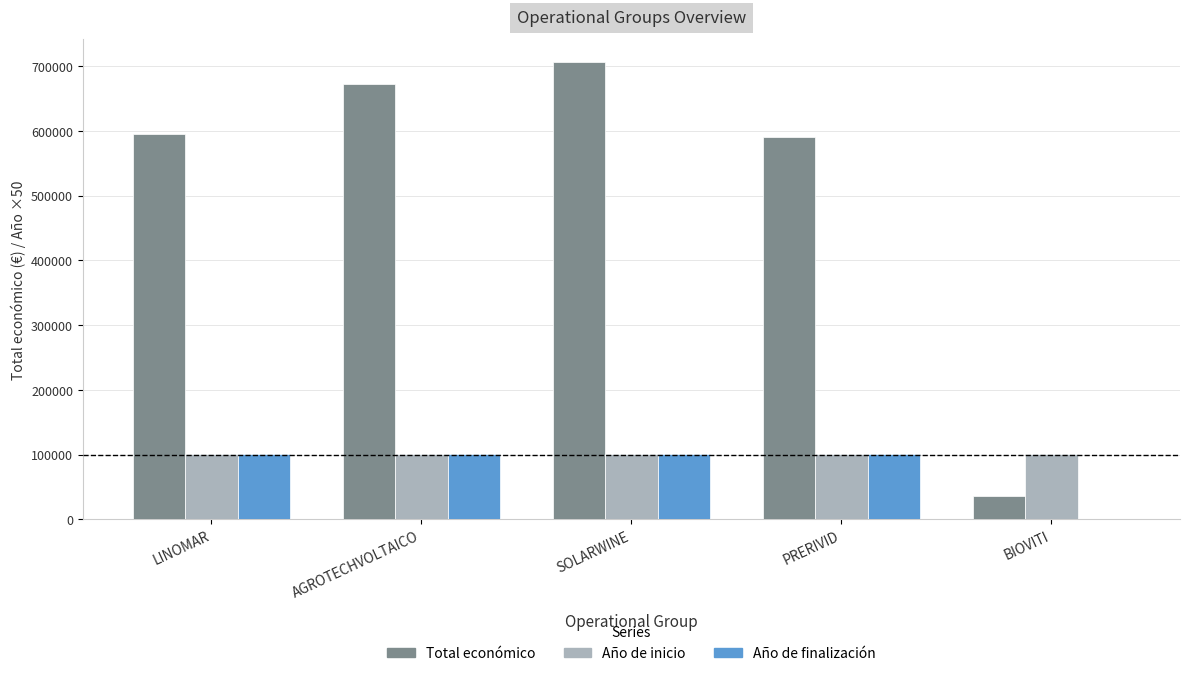

Between LINOMAR and BIOVITI, which series saw the biggest shift?

Total económico